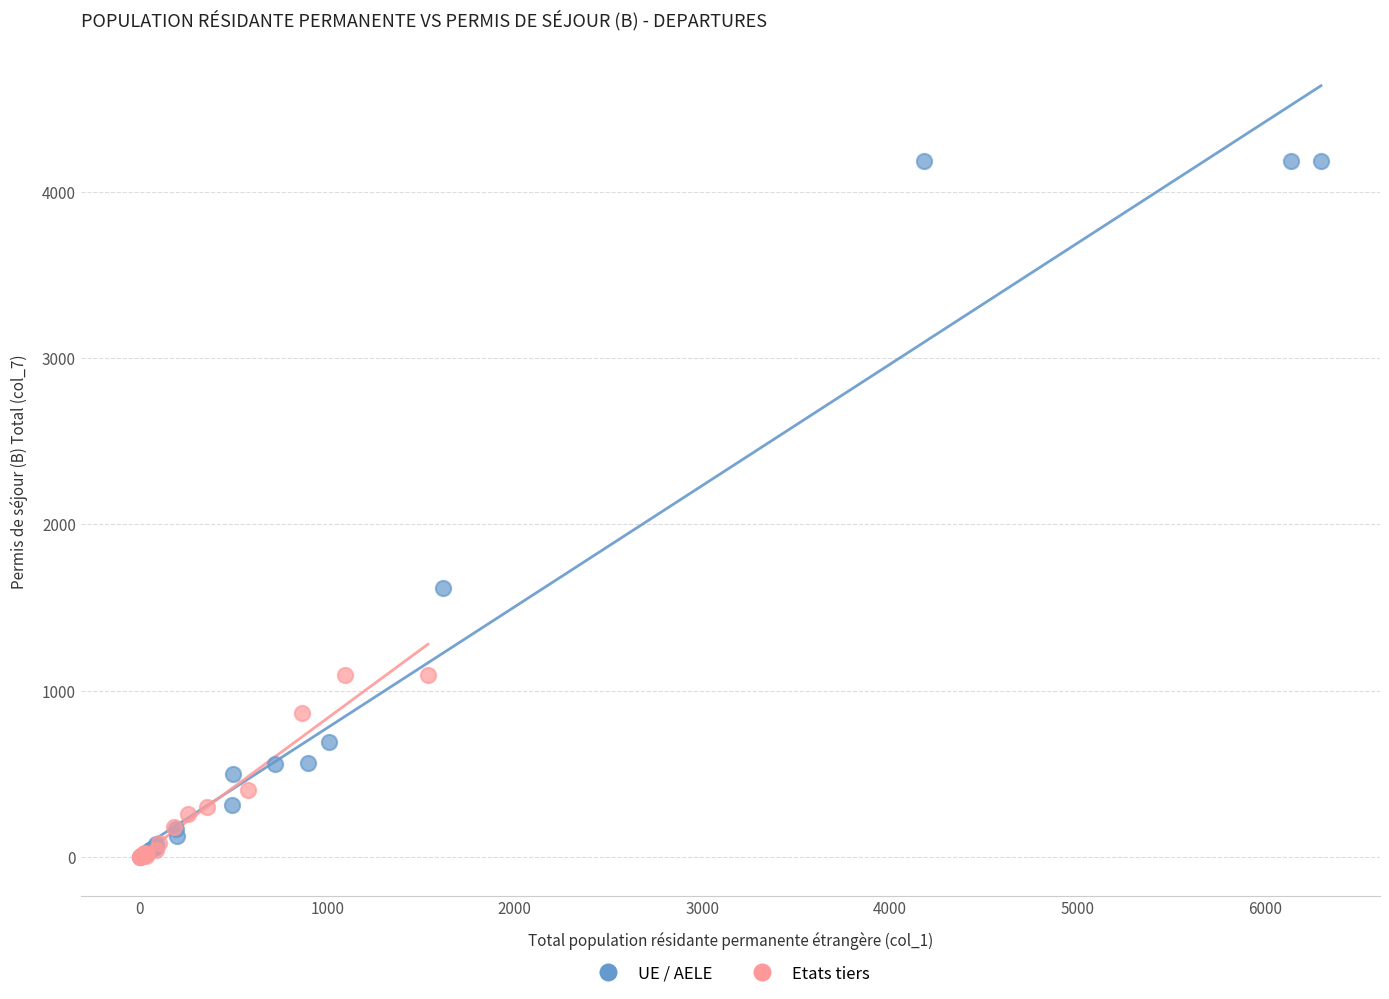

Which series contains the highest Y value?

UE / AELE